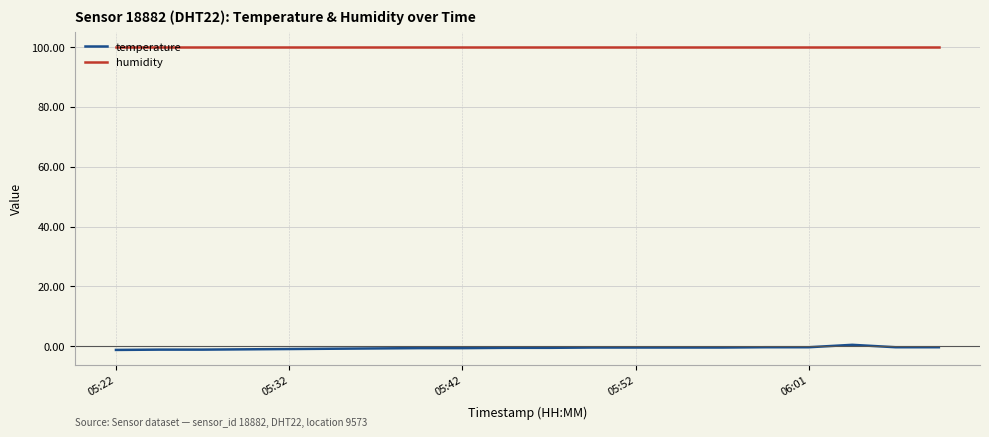

What is the difference between the maximum and minimum values in the temperature series?

1.7